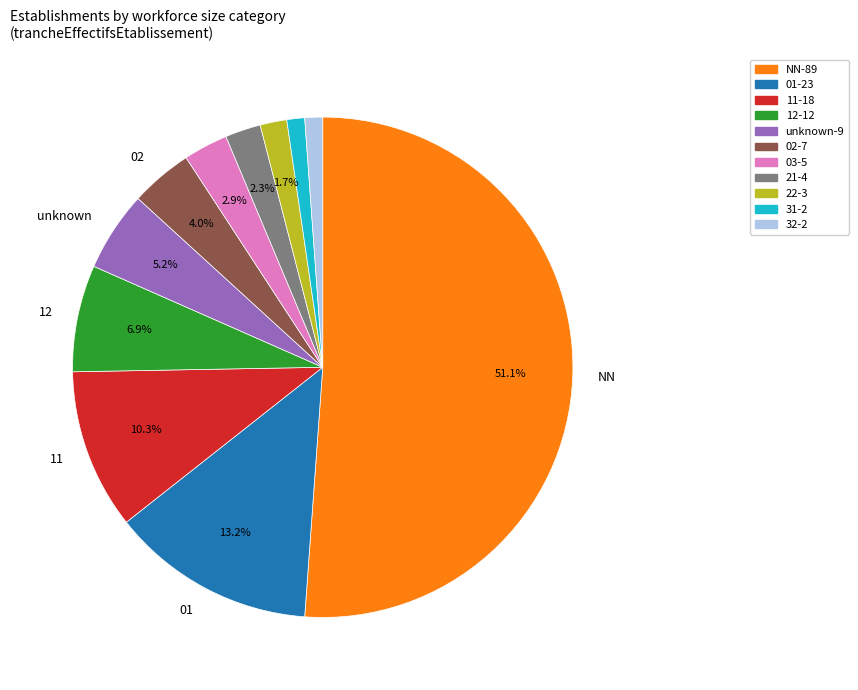

Is there any slice that represents more than half of the pie?

Yes